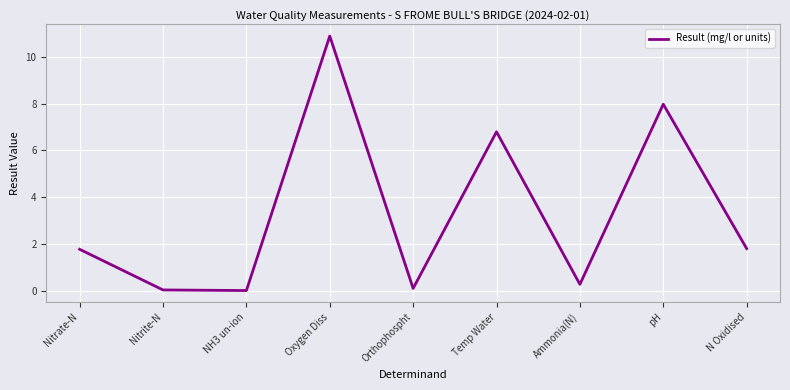

At which label does the data first exceed 1?

Nitrate-N